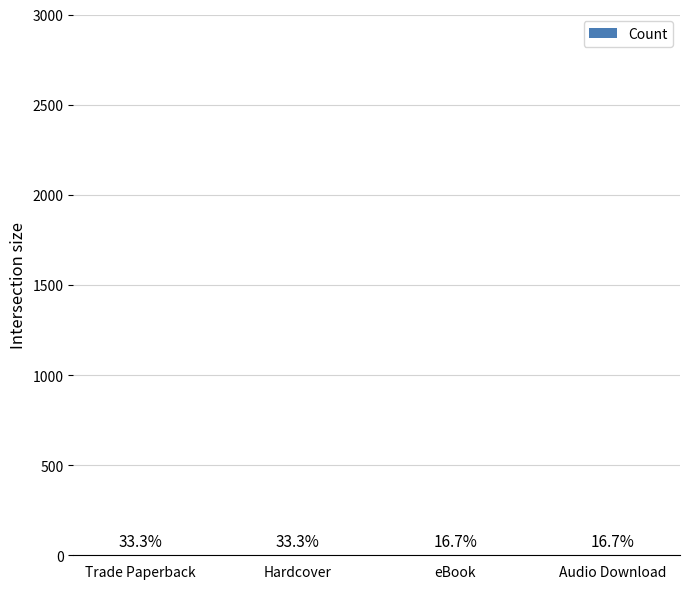

Which category has the highest value across all series?

Trade Paperback